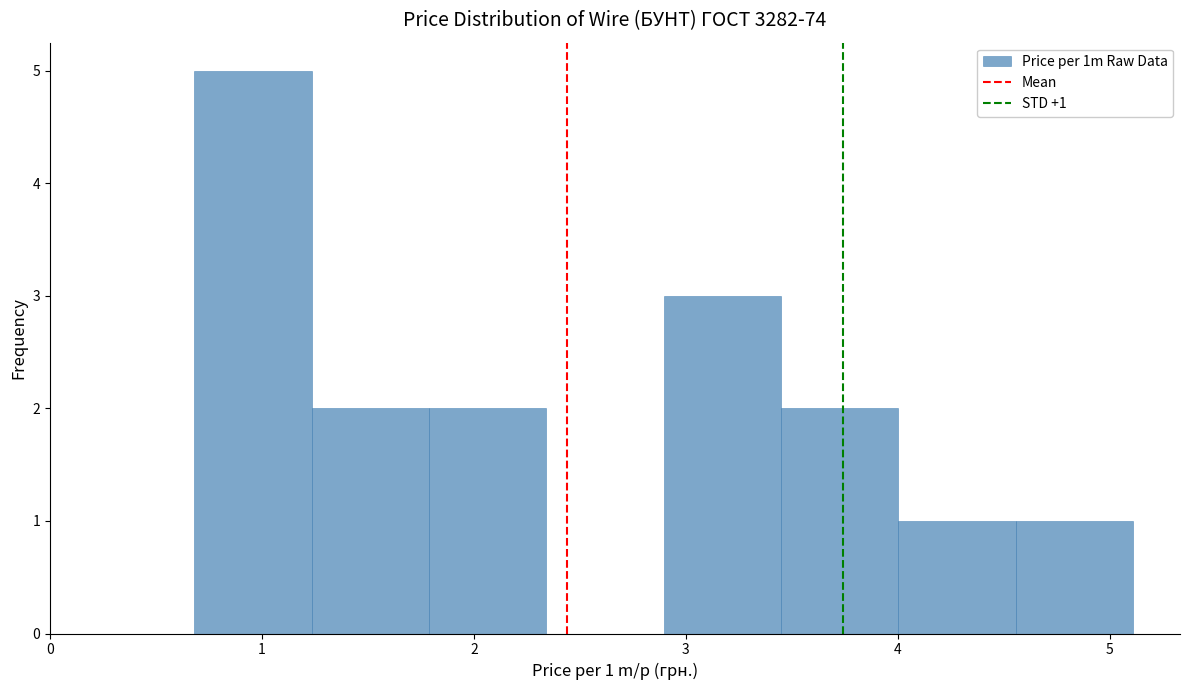

Which range on the x-axis has the tallest bar?

0.7 to 1.2